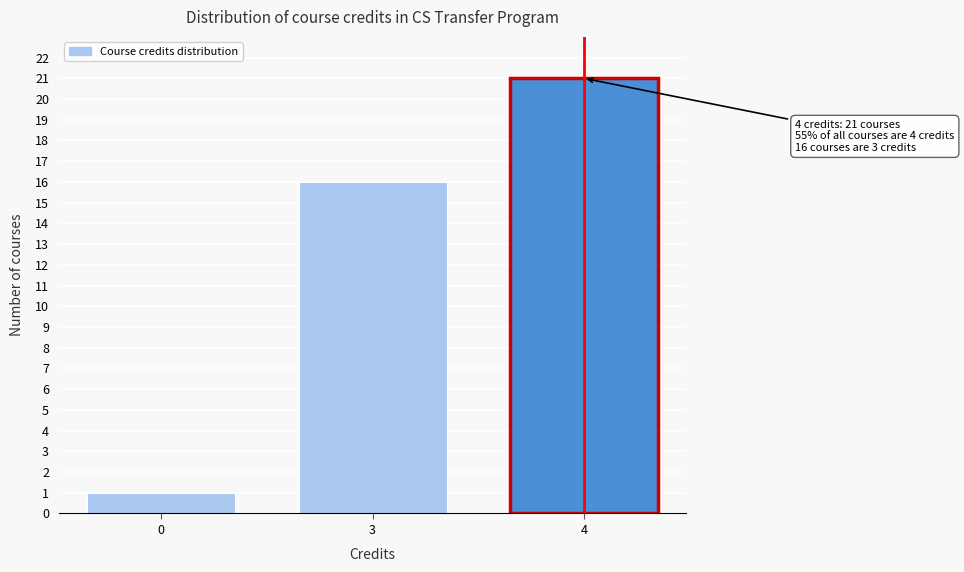

Reading left to right, what are all the values shown in this chart?

1	16	21